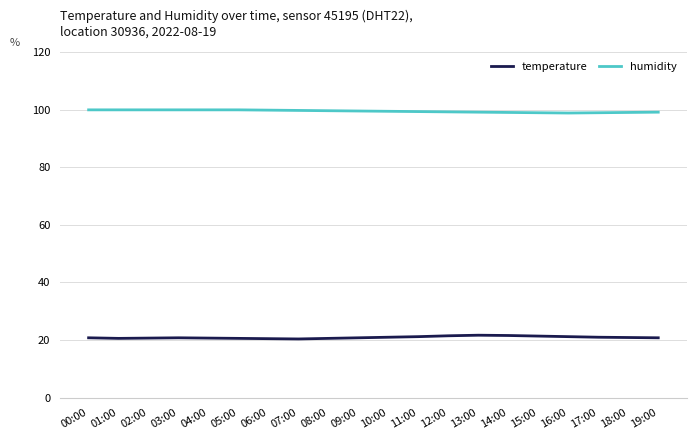

True or false: humidity and temperature cross at least once.

False